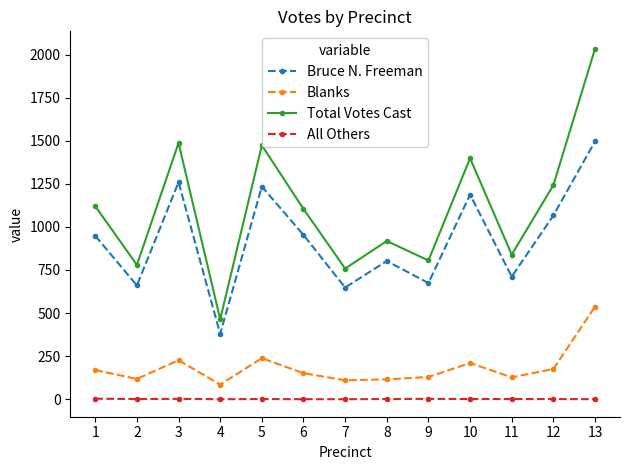

True or false: Bruce N. Freeman and Blanks cross at least once.

False